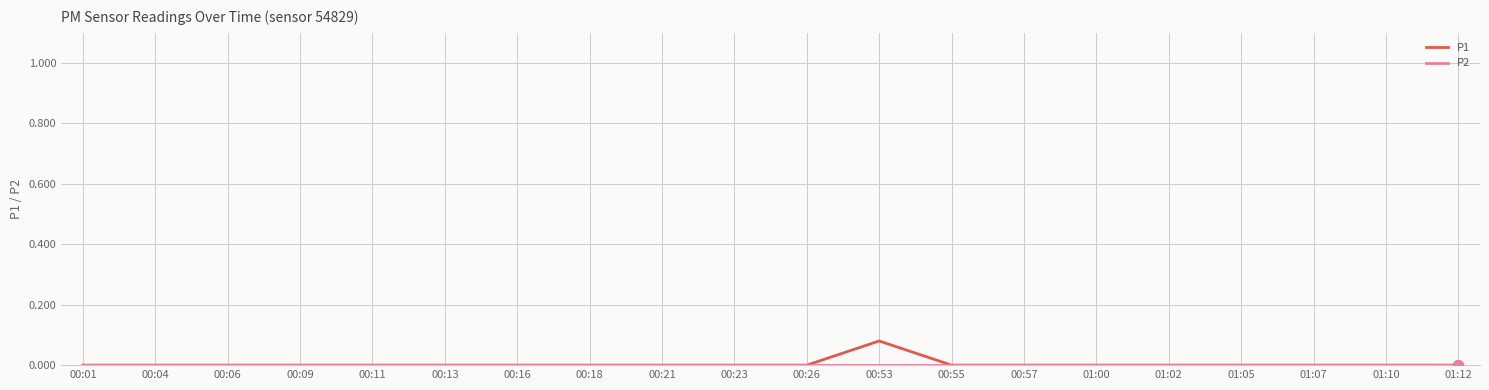

What position from the left is 01:05?

17